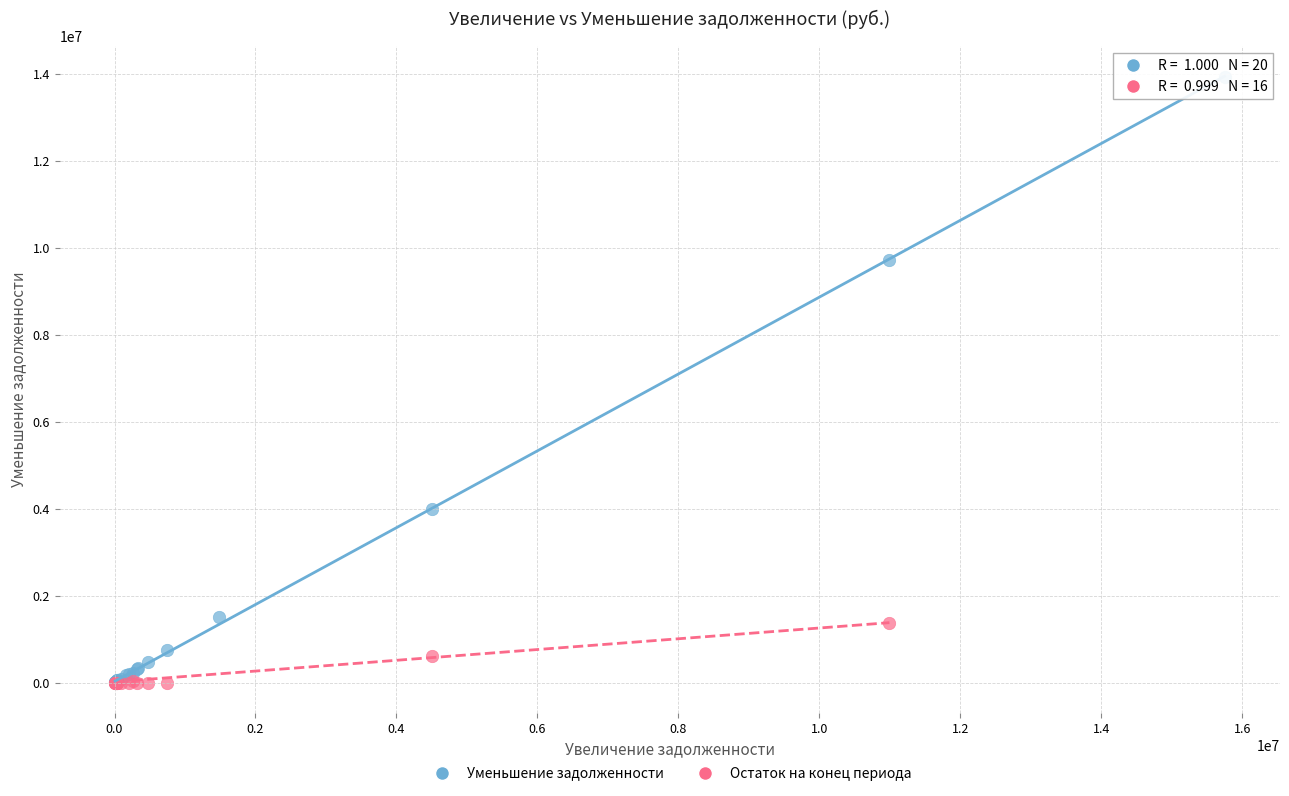

What are all the series names shown in the legend?

Уменьшение задолженности, Остаток на конец периода